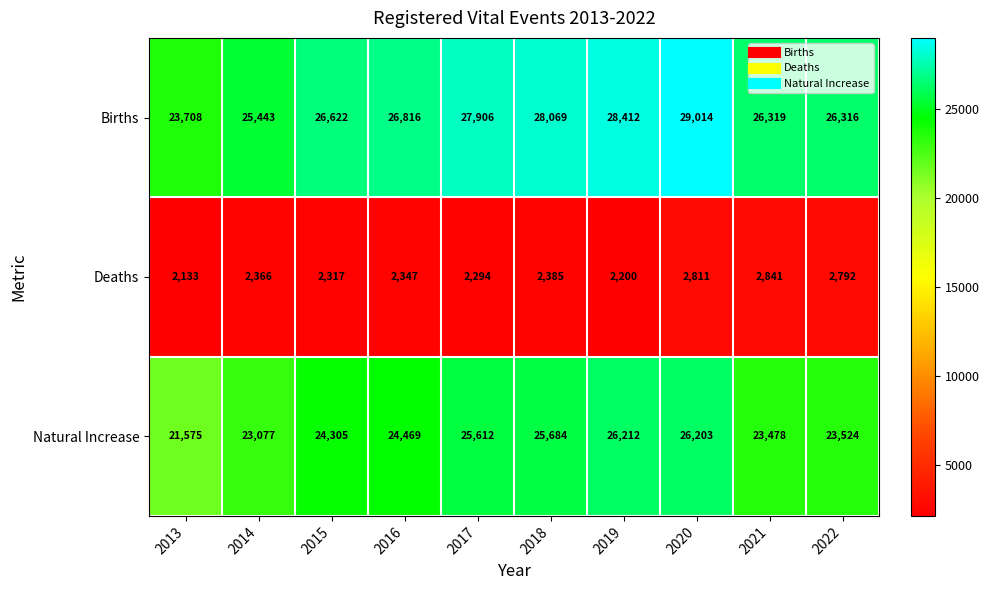

Reading left to right, list all the values displayed in this chart.

Births: 23708	25443	26622	26816	27906	28069	28412	29014	26319	26316
Deaths: 2133	2366	2317	2347	2294	2385	2200	2811	2841	2792
Natural Increase: 21575	23077	24305	24469	25612	25684	26212	26203	23478	23524